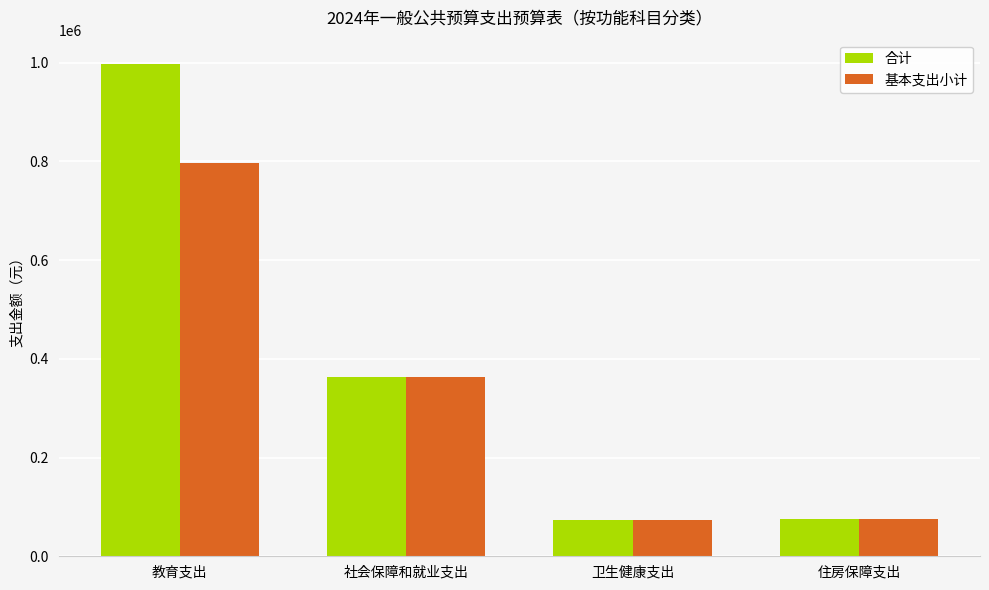

How many categories are shown in the chart?

4